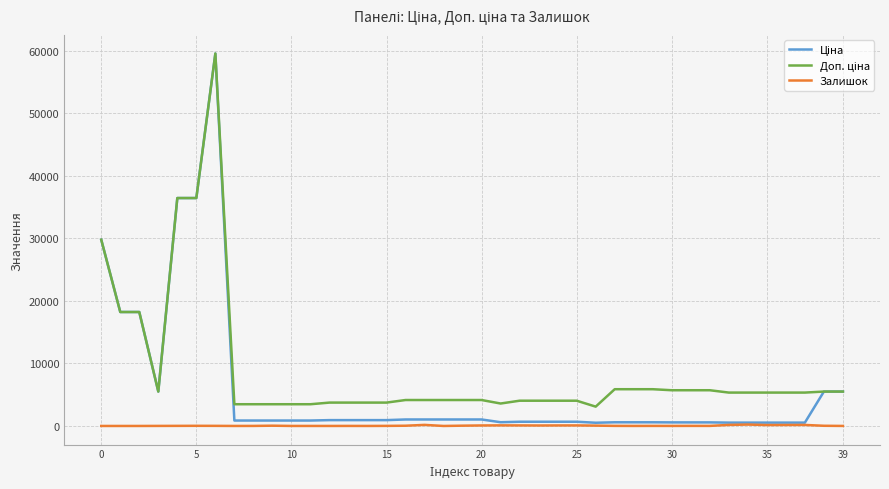

At how many categories does at least one series exceed 18273?

4